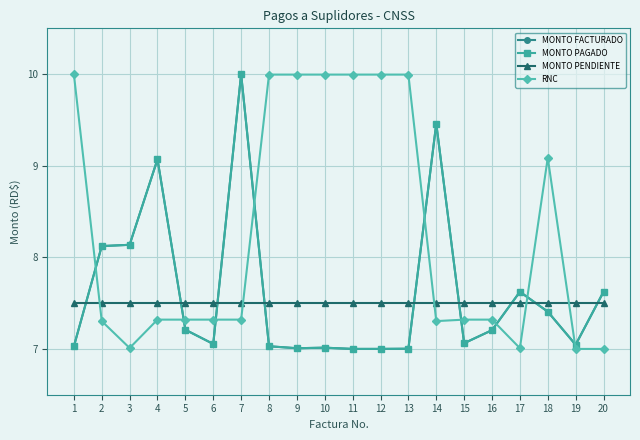

Where is MONTO PENDIENTE nearest to the value 7?

1